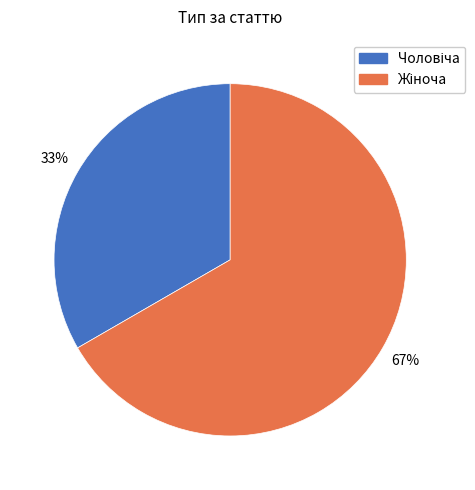

Does any single category account for the majority?

Yes